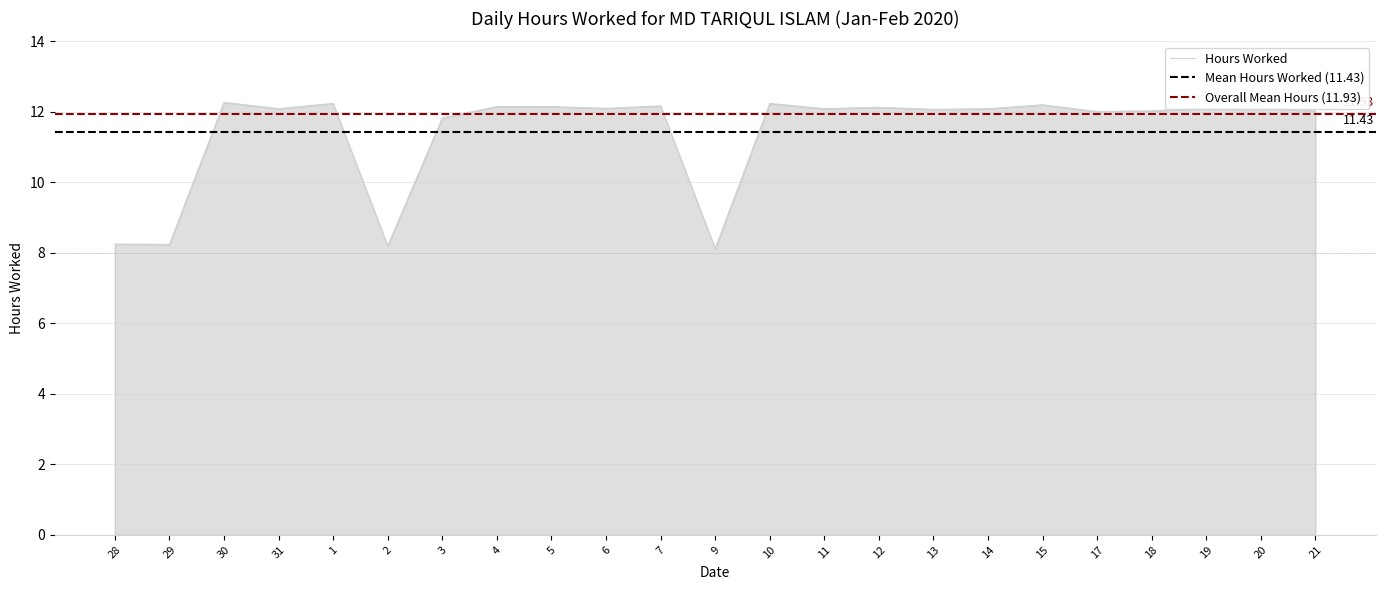

Reading right to left, extract all data points from this chart.

21=12.0	20=12.1	19=12.1	18=12.0	17=12.0	15=12.2	14=12.1	13=12.1	12=12.1	11=12.1	10=12.2	9=8.1	7=12.2	6=12.1	5=12.2	4=12.2	3=11.8	2=8.2	1=12.2	31=12.1	30=12.3	29=8.2	28=8.2